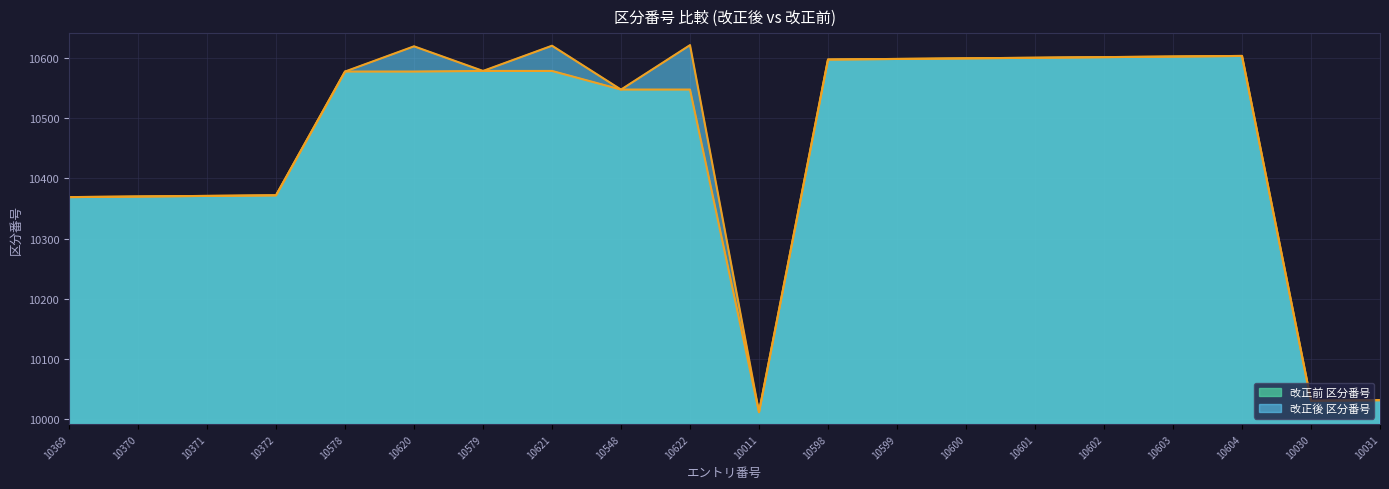

What is the highest value of the 改正前 区分番号 series?

10604